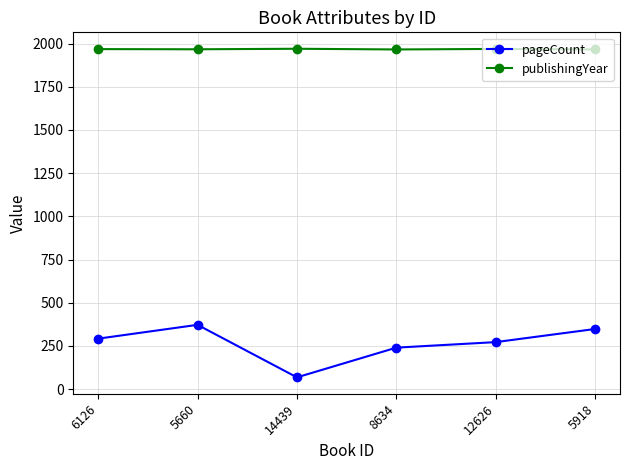

At which category does pageCount reach its first local valley?

14439